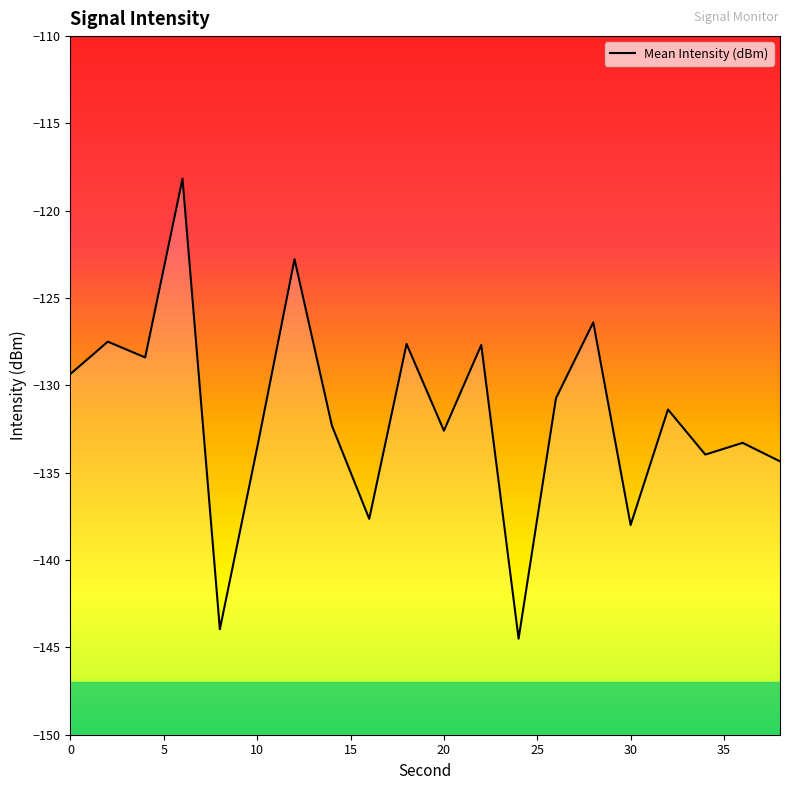

Which category has the lowest value across all series?

24